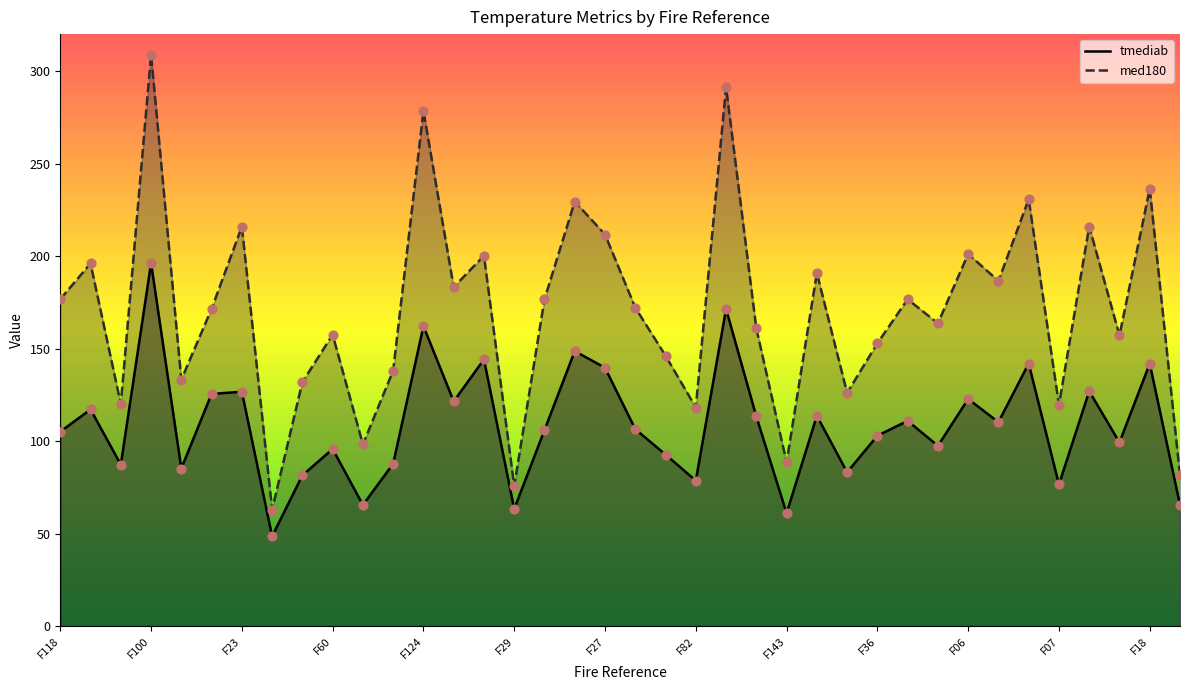

Which series has the largest total across all categories?

med180